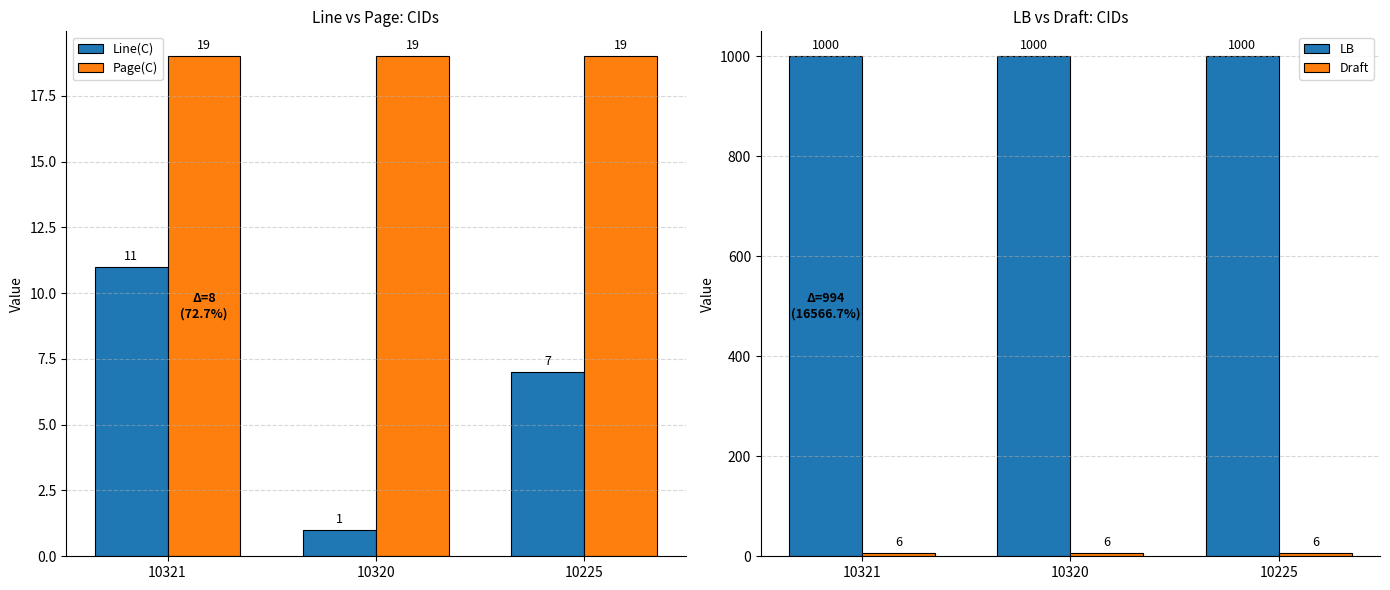

What is the difference between the highest and lowest values at 10225?

994